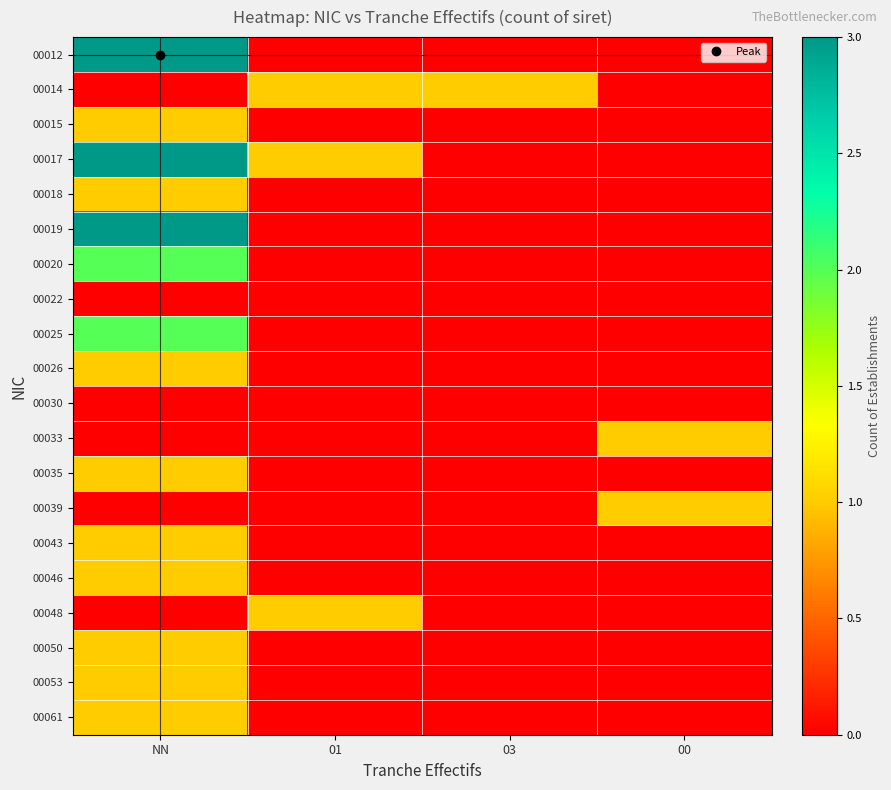

Which series has the widest spread of values?

00012